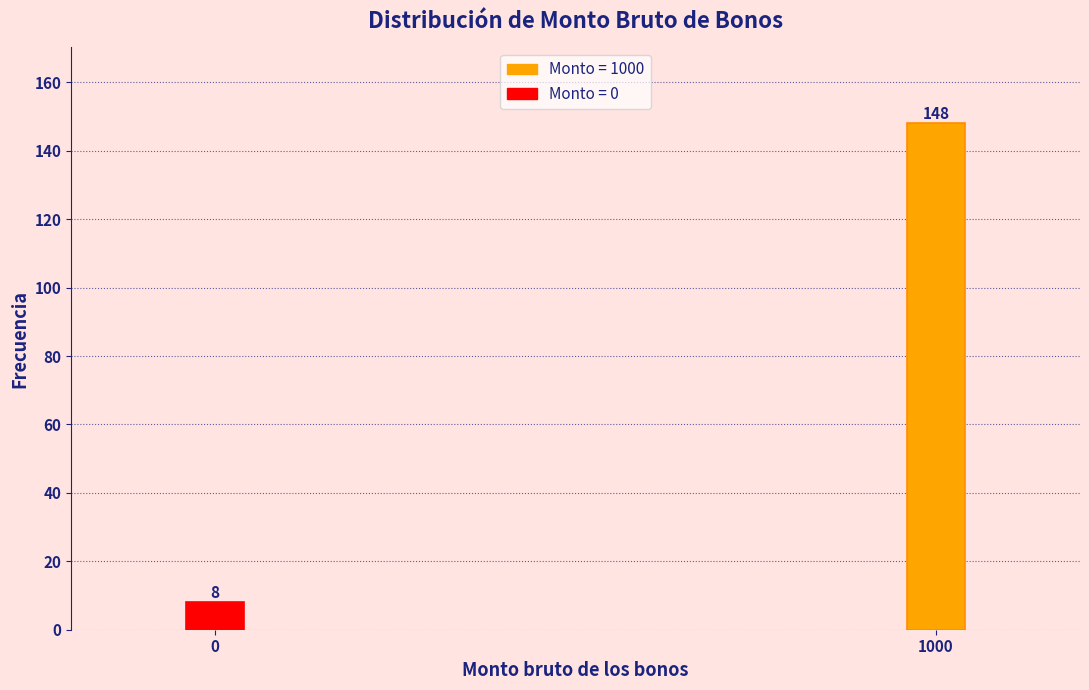

Reading left to right, transcribe all the data shown in this chart.

8	148